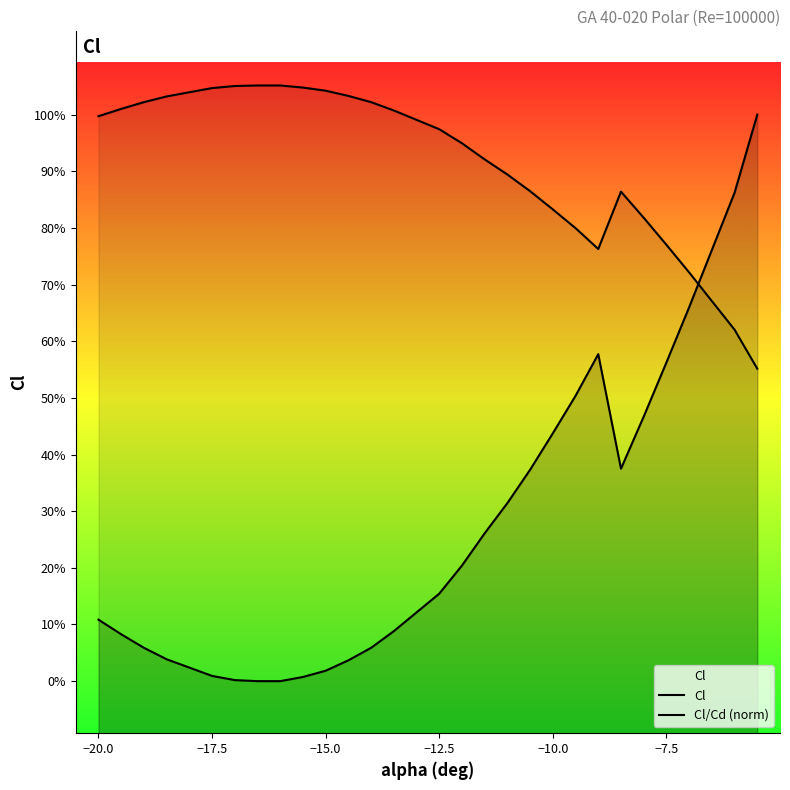

Rank the series by their average value, from highest to lowest.

Cl/Cd (norm), Cl